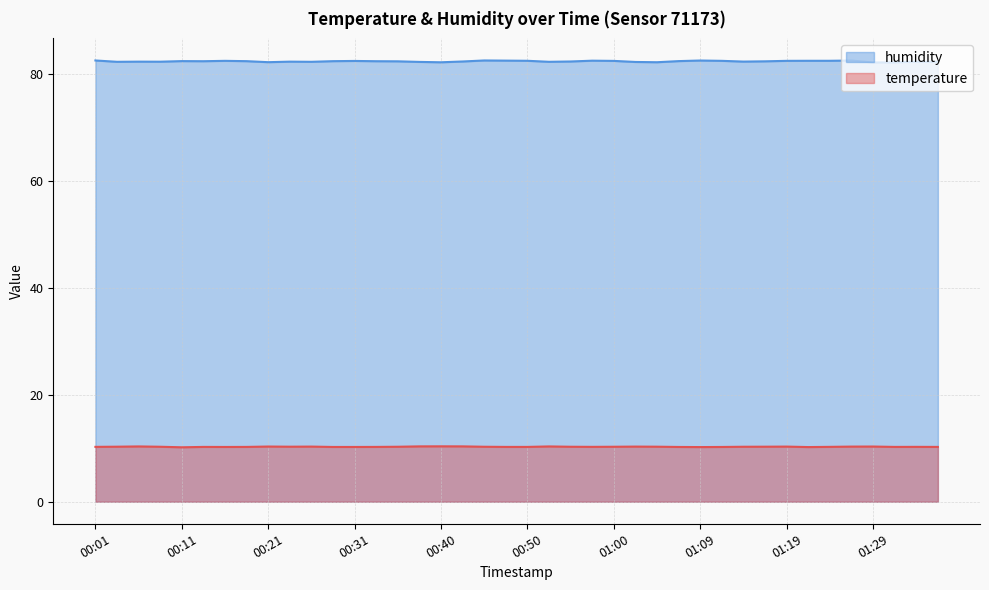

Does the chart display data point markers on the line(s)?

No